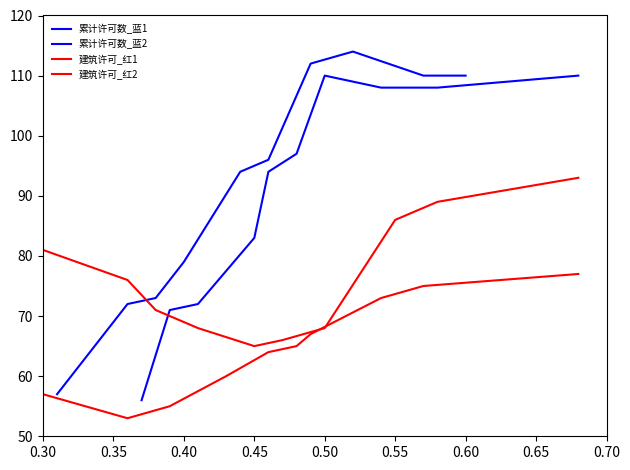

Is it true that 建筑许可_红1 equals 76 at 0.35?

True